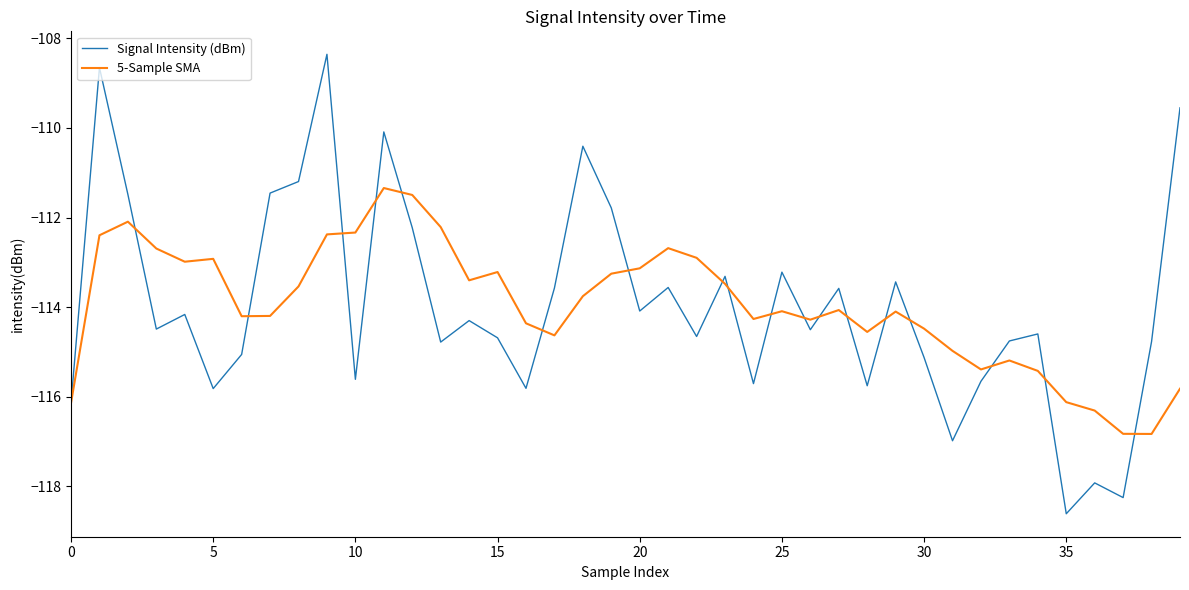

What is the lowest value of the 5-Sample SMA series?

-116.8